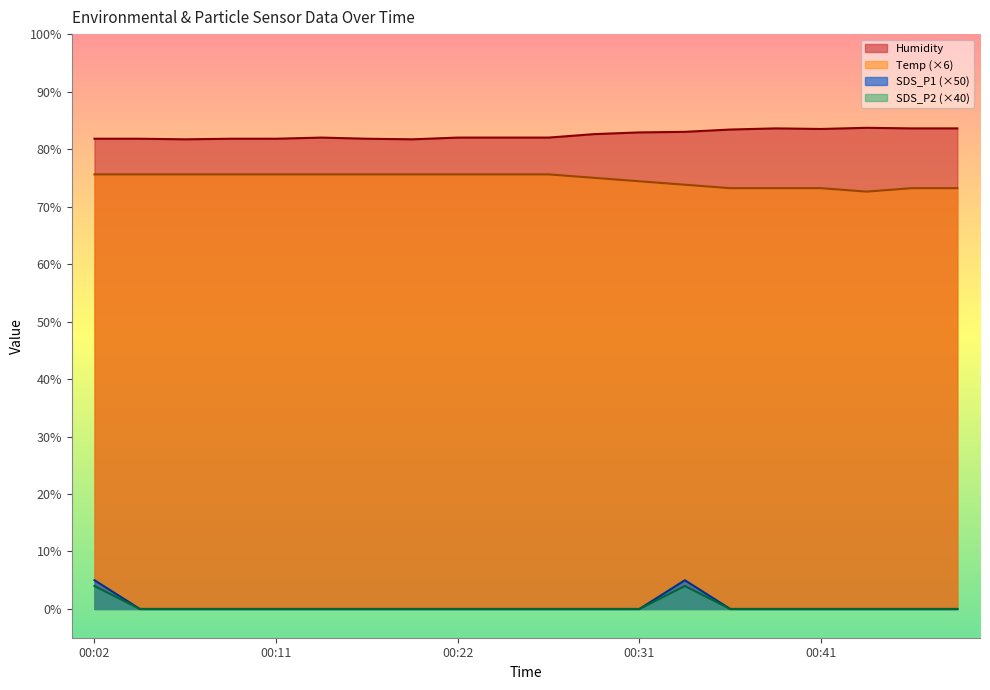

At how many categories does at least one series exceed 2?

20